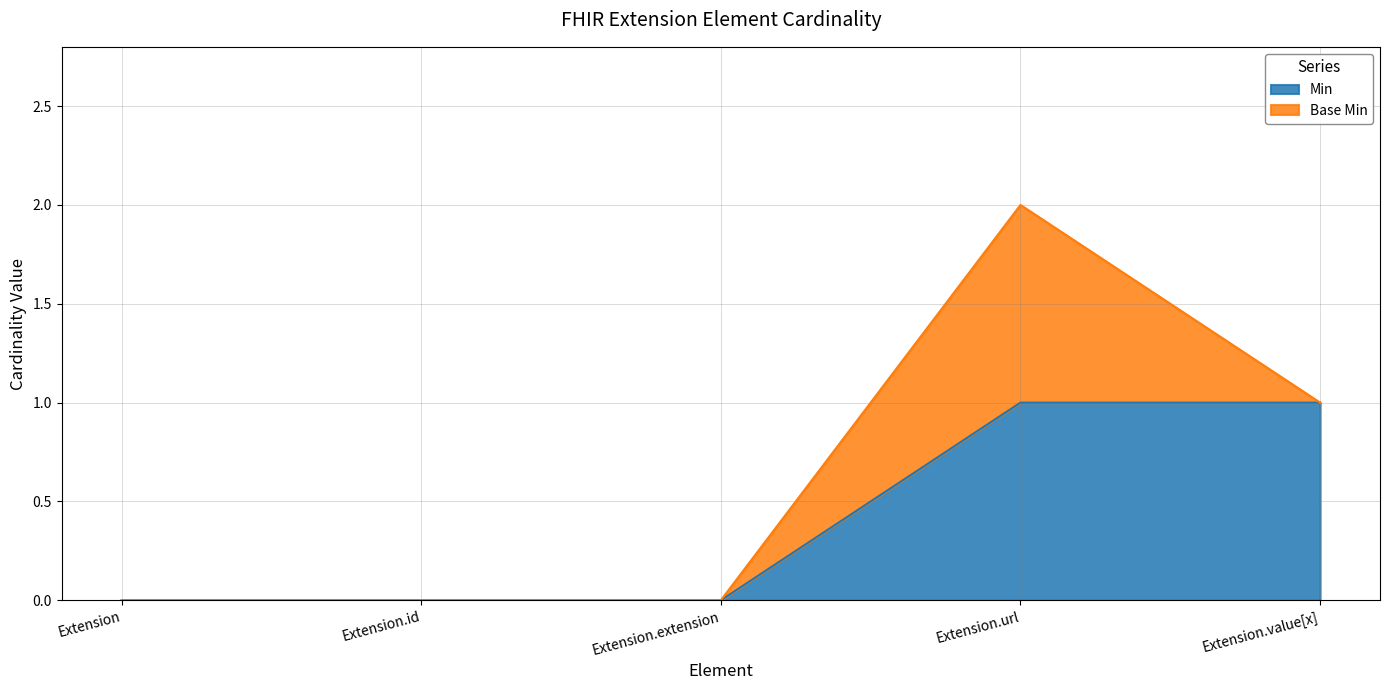

What position from the right is Extension.id?

4